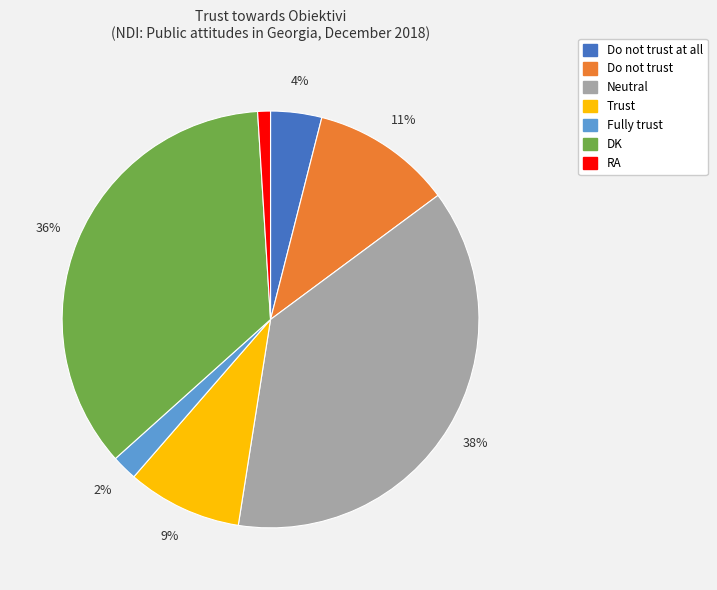

Between DK and Do not trust at all, which is larger?

DK